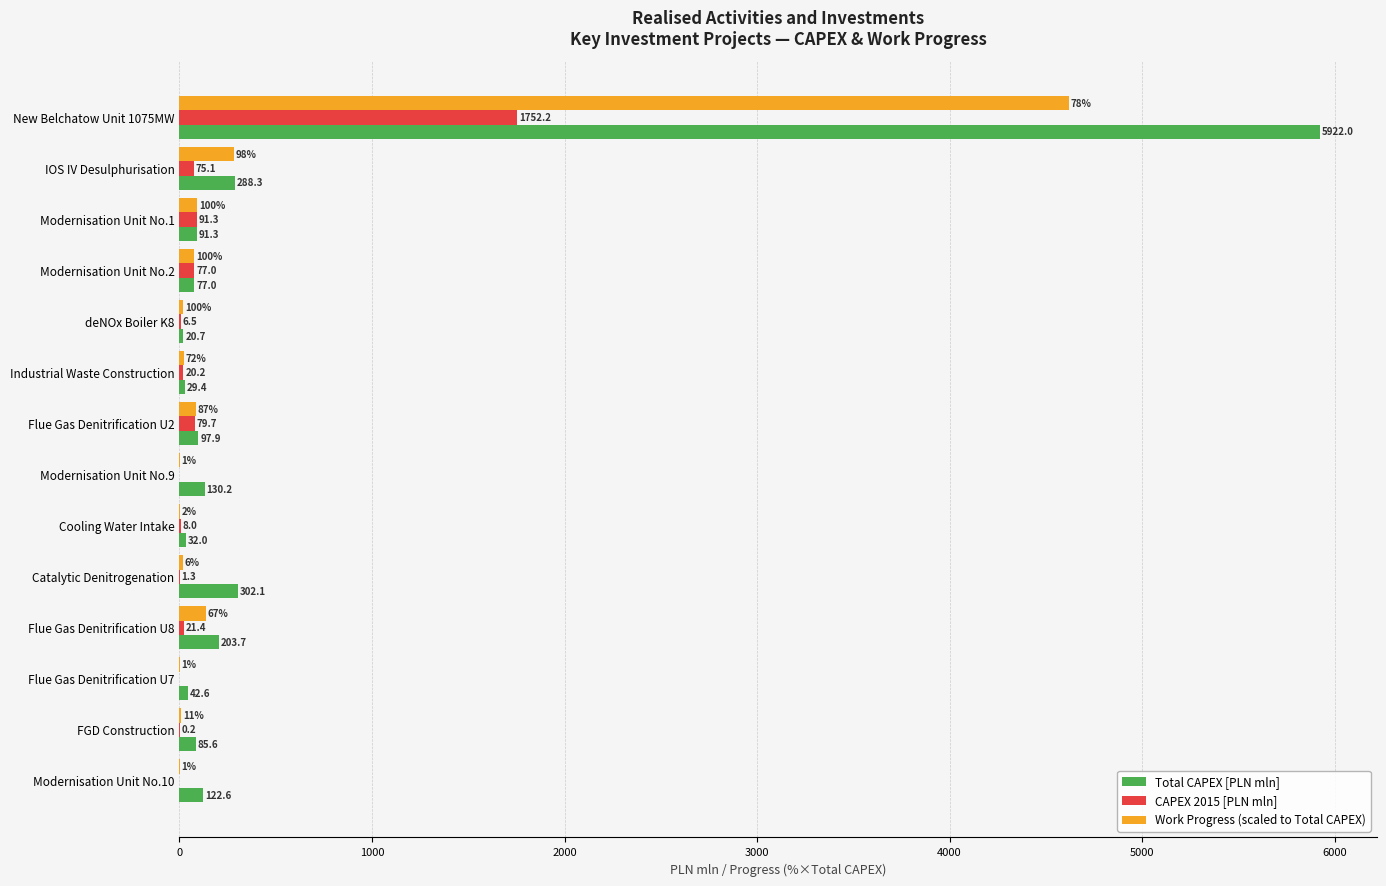

Between Flue Gas Denitrification U2 and Modernisation Unit No.10, which series saw the biggest shift?

Work Progress (scaled to Total CAPEX)